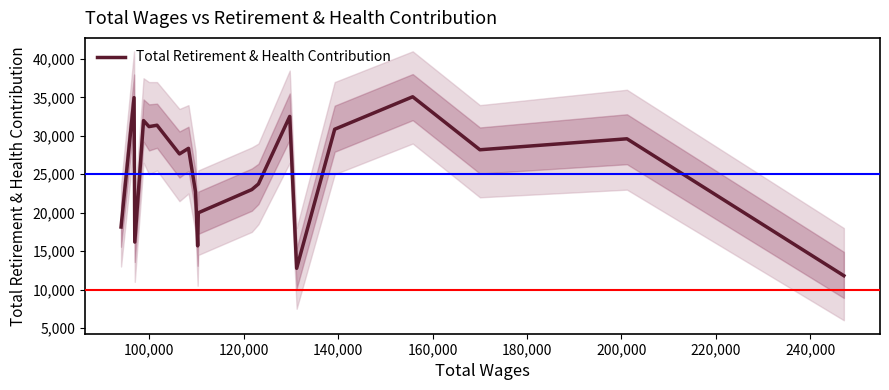

What is the highest value of the Total Retirement & Health Contribution series?

35086